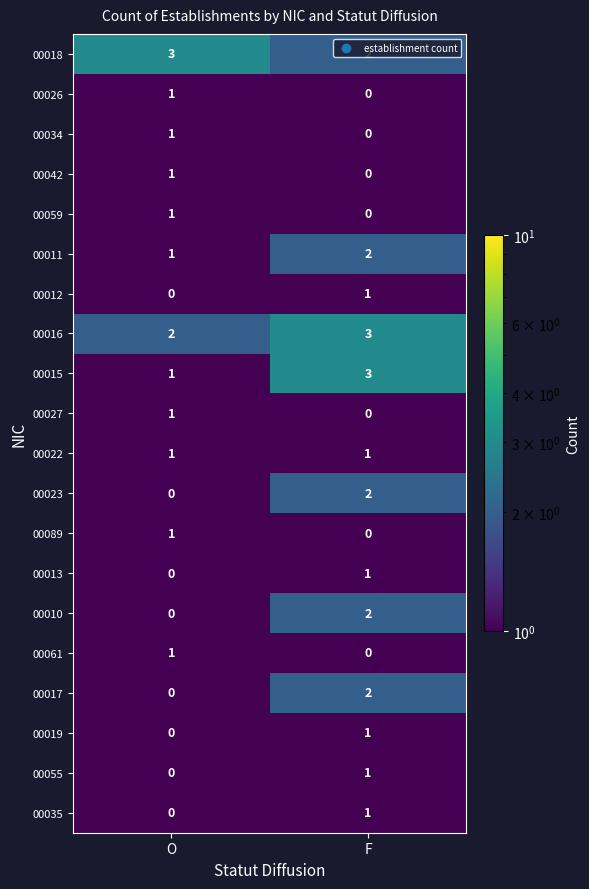

Is the value of 00034 at O greater than the value of 00015 at F?

No